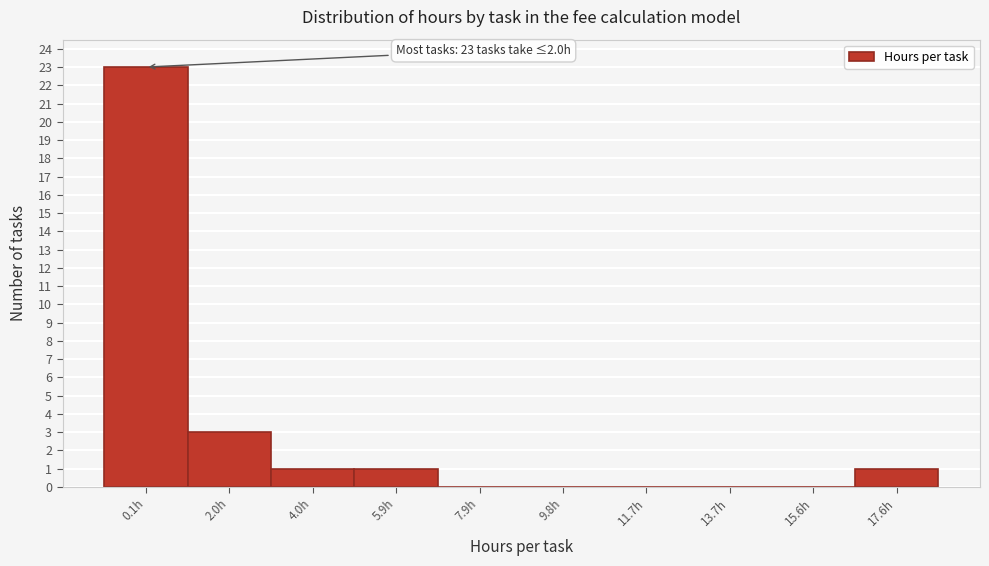

Reading left to right, extract all data points from this chart.

0.1h=23	2.0h=3	4.0h=1	5.9h=1	7.9h=0	9.8h=0	11.7h=0	13.7h=0	15.6h=0	17.6h=1